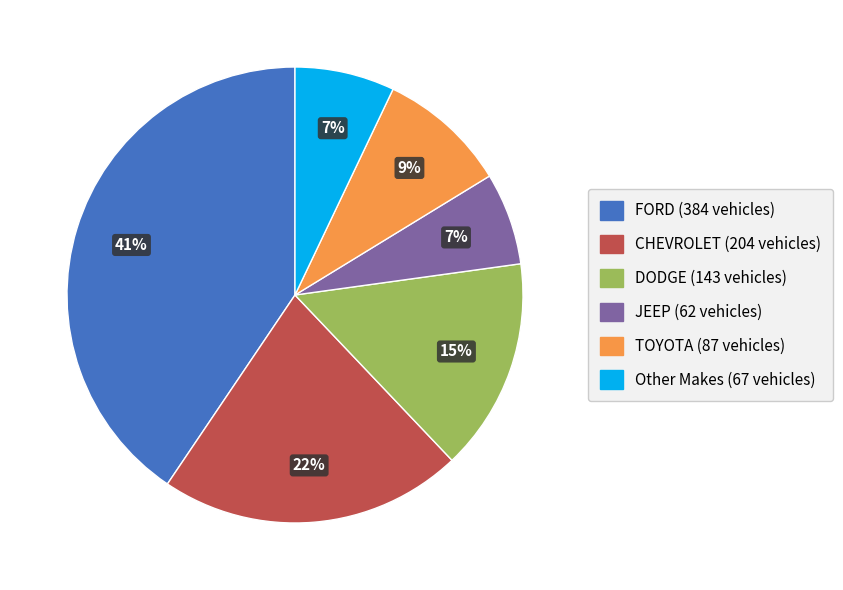

Does any single category account for the majority?

No